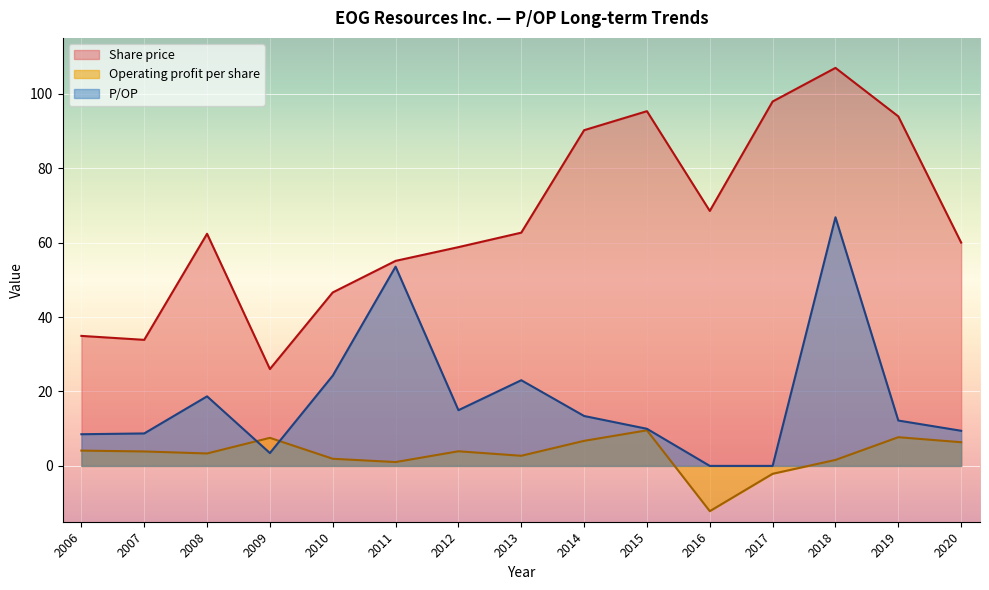

What is the sum of the Operating profit per share values at 2010 and 2009?

9.5